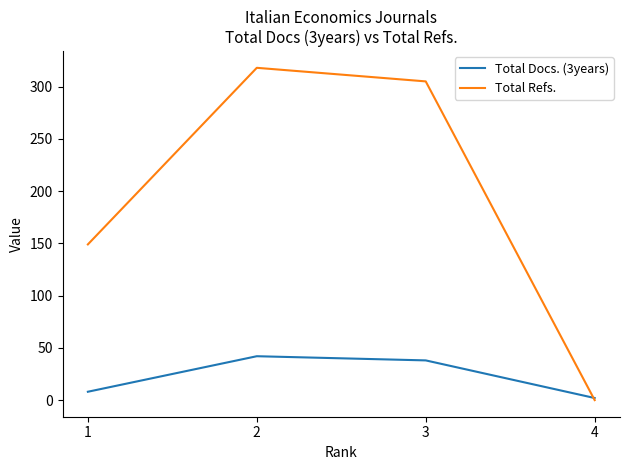

Is the value of Total Refs. at 3 greater than the value of Total Docs. (3years) at 2?

Yes